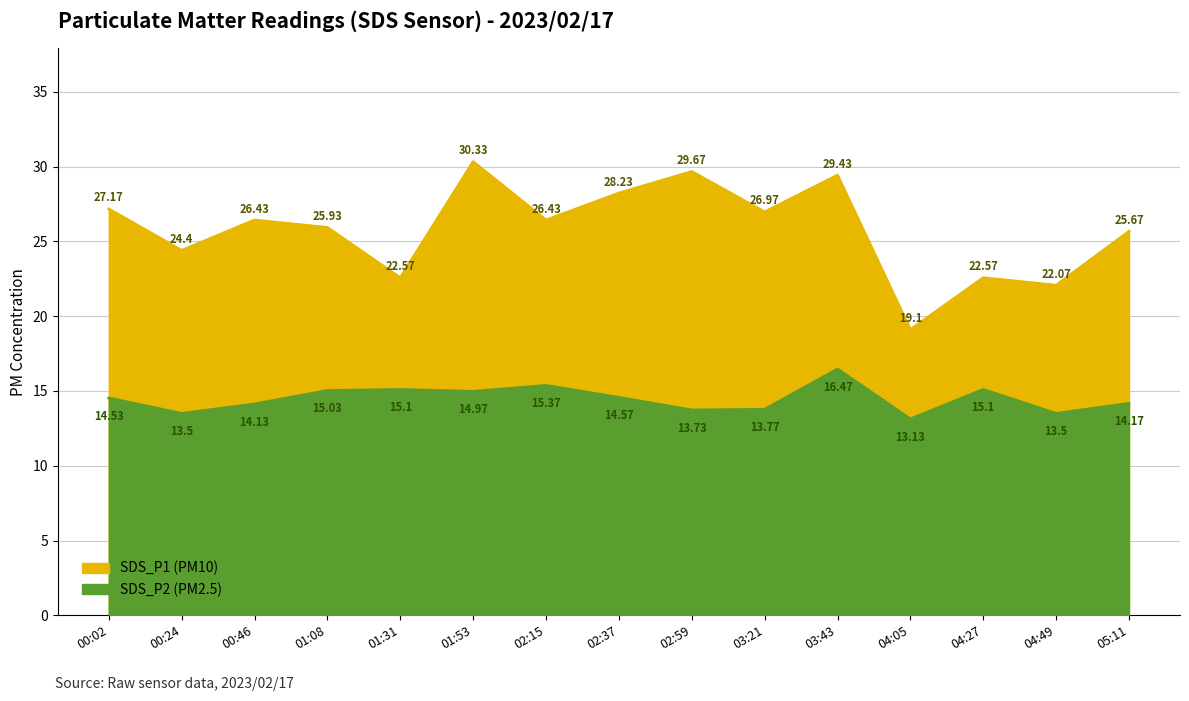

How many lines are shown in the chart?

2